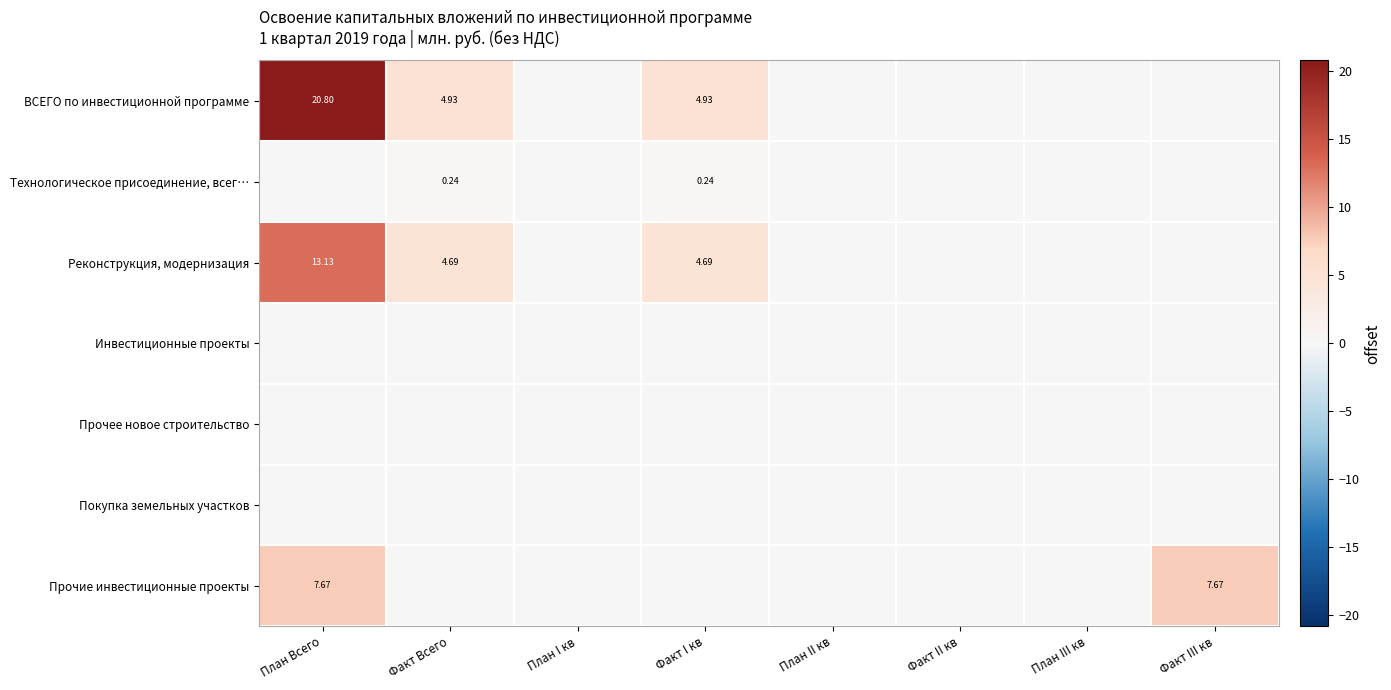

What is the maximum value shown in the chart?

20.8